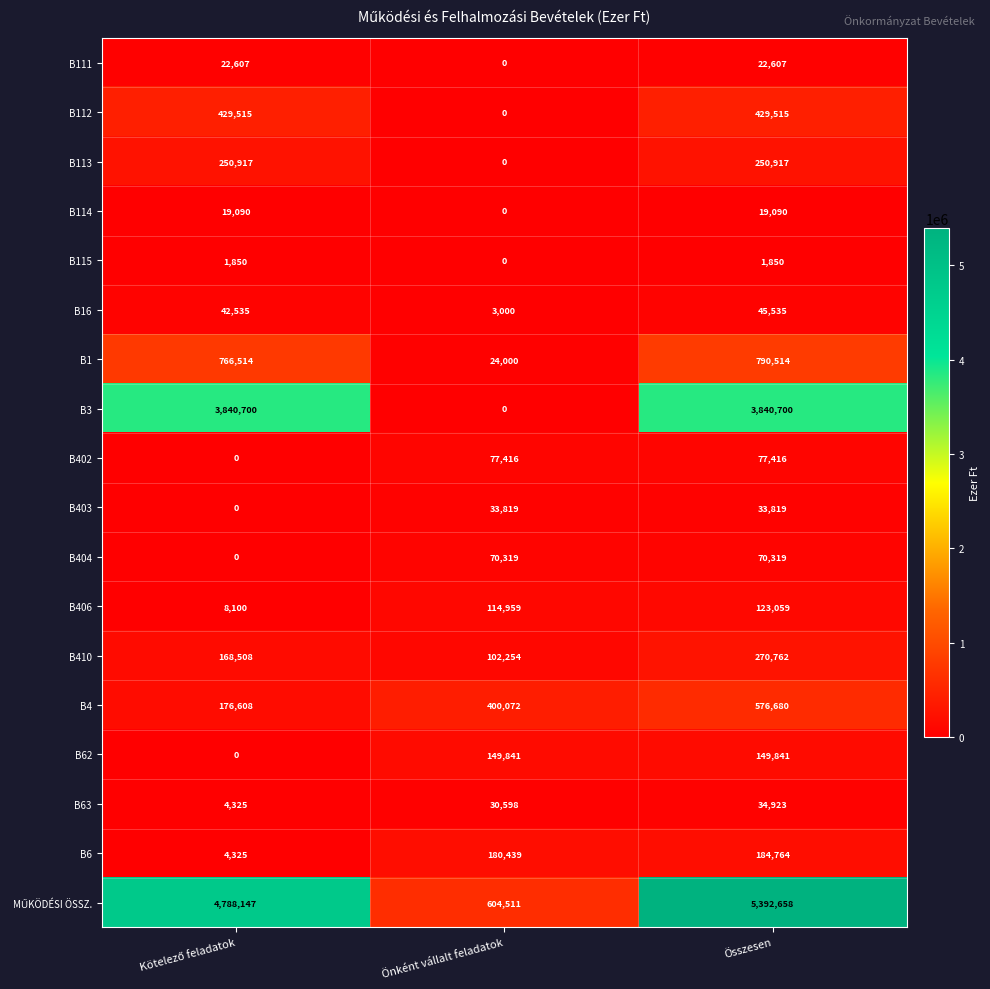

Count the B404 values in the range 0 to 70319.

3